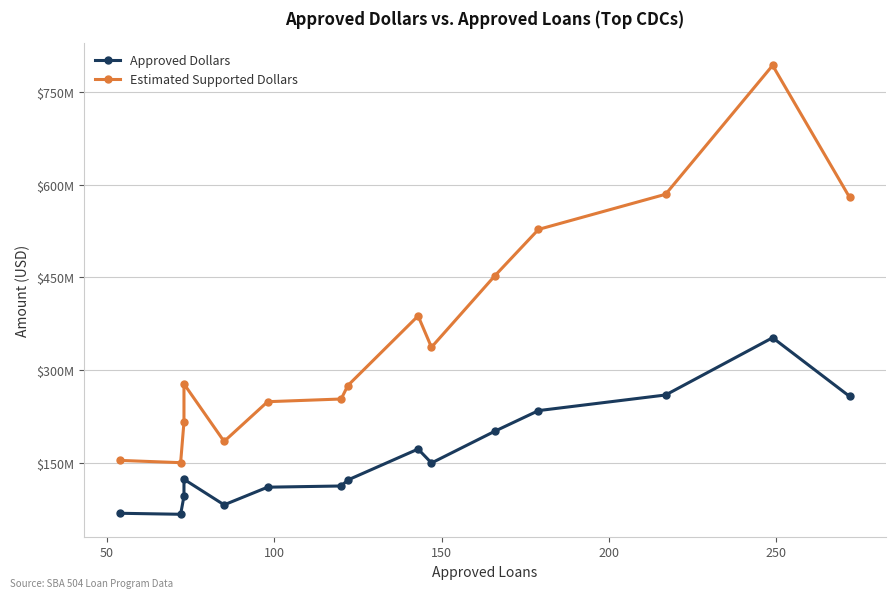

Is it true that Estimated Supported Dollars equals 212338999 at 0?

False